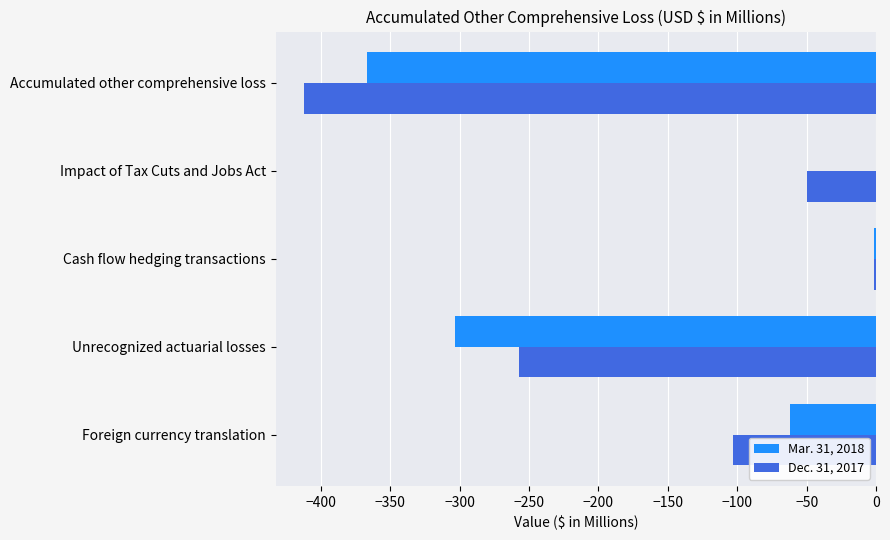

At which label does Dec. 31, 2017 reach its peak?

Cash flow hedging transactions